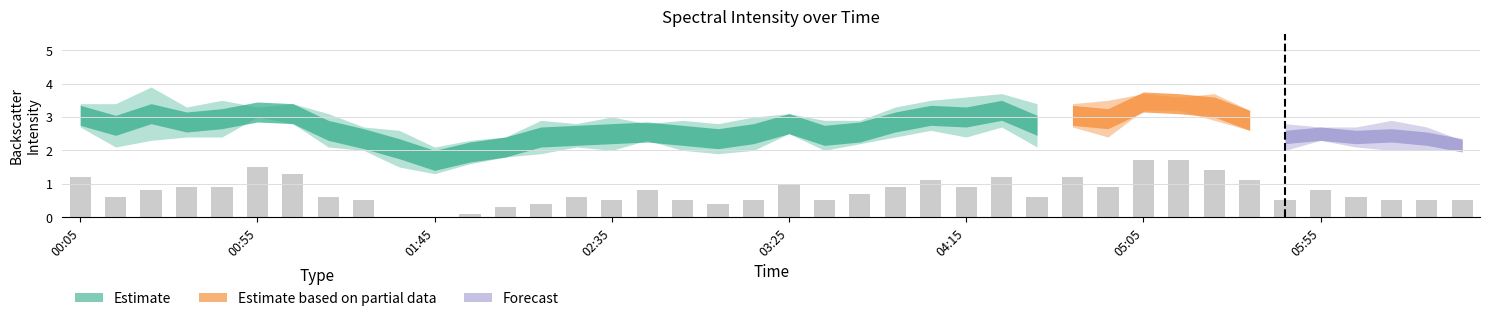

What is the greatest value displayed?

1.7